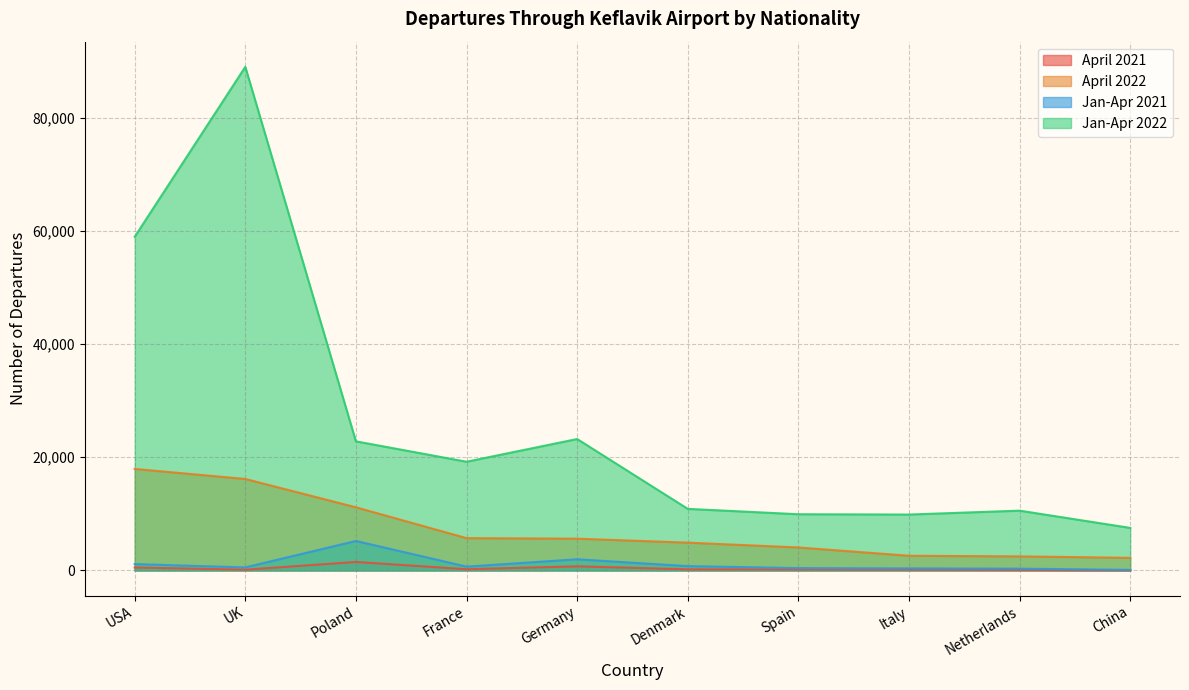

What is the greatest value displayed?

88964